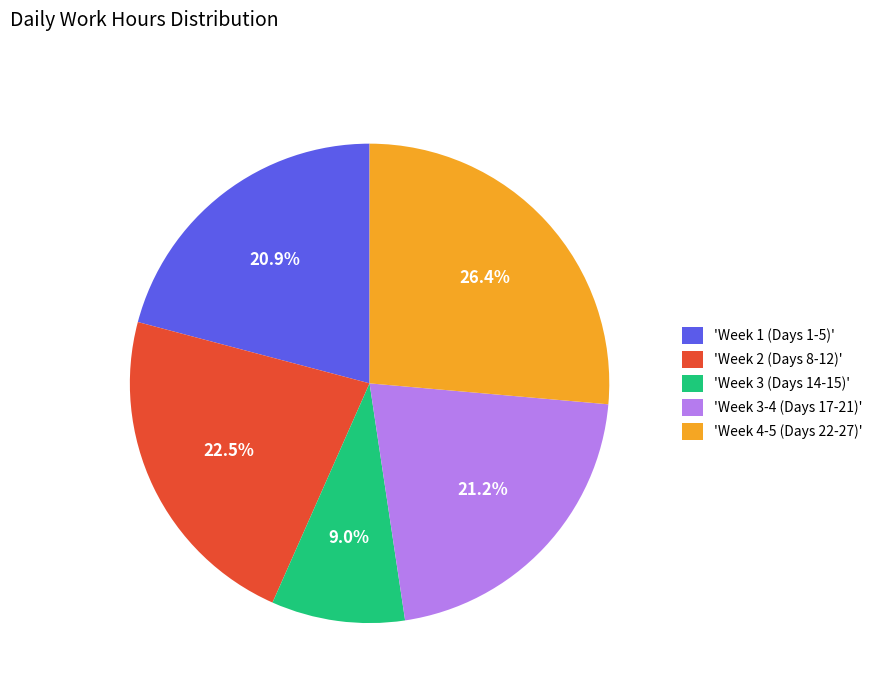

Is the sum of 'Week 3-4 (Days 17-21)' and 'Week 3 (Days 14-15)' greater than half?

No